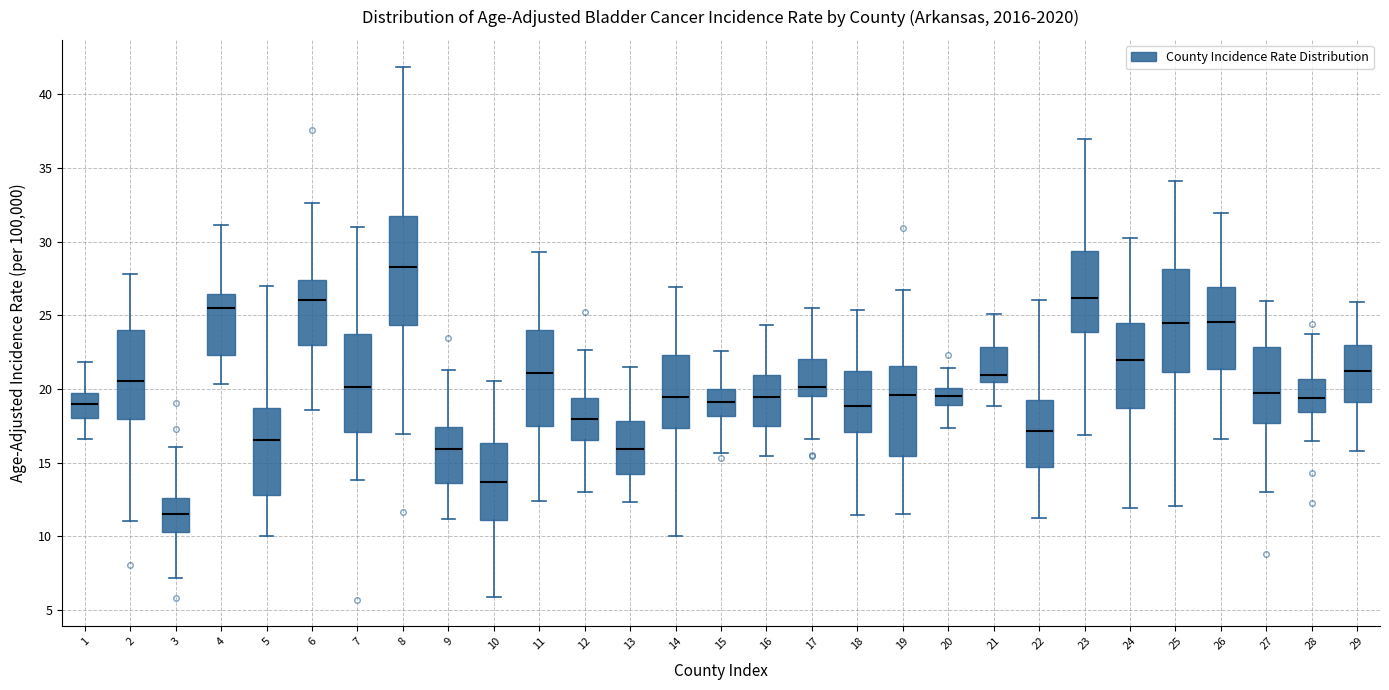

Reading left to right, read every box against the y-axis: the position of its median line, the range the box covers, and the ends of its whiskers. The values are not printed on the chart, so give them approximately, as read against the axis.

1: median 19.0, box 18.0 to 20.0, whiskers 16.5 to 22.0
2: median 20.5, box 18.0 to 24.0, whiskers 11.0 to 28.0
3: median 11.5, box 10.5 to 12.5, whiskers 7.0 to 16.0
4: median 25.5, box 22.5 to 26.5, whiskers 20.5 to 31.0
5: median 16.5, box 13.0 to 18.5, whiskers 10.0 to 27.0
6: median 26.0, box 23.0 to 27.5, whiskers 18.5 to 32.5
7: median 20.0, box 17.0 to 23.5, whiskers 14.0 to 31.0
8: median 28.5, box 24.5 to 31.5, whiskers 17.0 to 42.0
9: median 16.0, box 13.5 to 17.5, whiskers 11.0 to 21.5
10: median 13.5, box 11.0 to 16.5, whiskers 6.0 to 20.5
11: median 21.0, box 17.5 to 24.0, whiskers 12.5 to 29.5
12: median 18.0, box 16.5 to 19.5, whiskers 13.0 to 22.5
13: median 16.0, box 14.0 to 18.0, whiskers 12.5 to 21.5
14: median 19.5, box 17.5 to 22.5, whiskers 10.0 to 27.0
15: median 19.0, box 18.0 to 20.0, whiskers 15.5 to 22.5
16: median 19.5, box 17.5 to 21.0, whiskers 15.5 to 24.5
17: median 20.0, box 19.5 to 22.0, whiskers 16.5 to 25.5
18: median 19.0, box 17.0 to 21.0, whiskers 11.5 to 25.5
19: median 19.5, box 15.5 to 21.5, whiskers 11.5 to 26.5
20: median 19.5, box 19.0 to 20.0, whiskers 17.5 to 21.5
21: median 21.0, box 20.5 to 23.0, whiskers 19.0 to 25.0
22: median 17.0, box 14.5 to 19.5, whiskers 11.5 to 26.0
23: median 26.0, box 24.0 to 29.5, whiskers 17.0 to 37.0
24: median 22.0, box 18.5 to 24.5, whiskers 12.0 to 30.0
25: median 24.5, box 21.0 to 28.0, whiskers 12.0 to 34.0
26: median 24.5, box 21.5 to 27.0, whiskers 16.5 to 32.0
27: median 19.5, box 17.5 to 23.0, whiskers 13.0 to 26.0
28: median 19.5, box 18.5 to 20.5, whiskers 16.5 to 23.5
29: median 21.0, box 19.0 to 23.0, whiskers 16.0 to 26.0